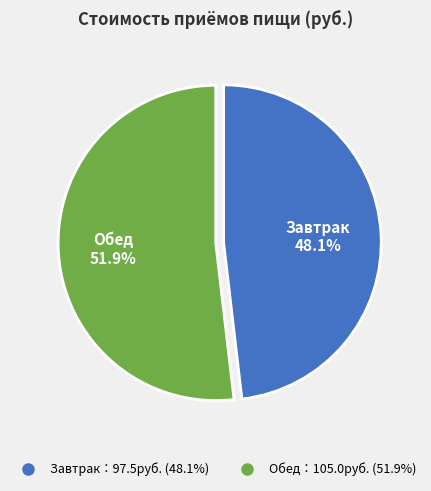

How many segments does this pie chart have?

2